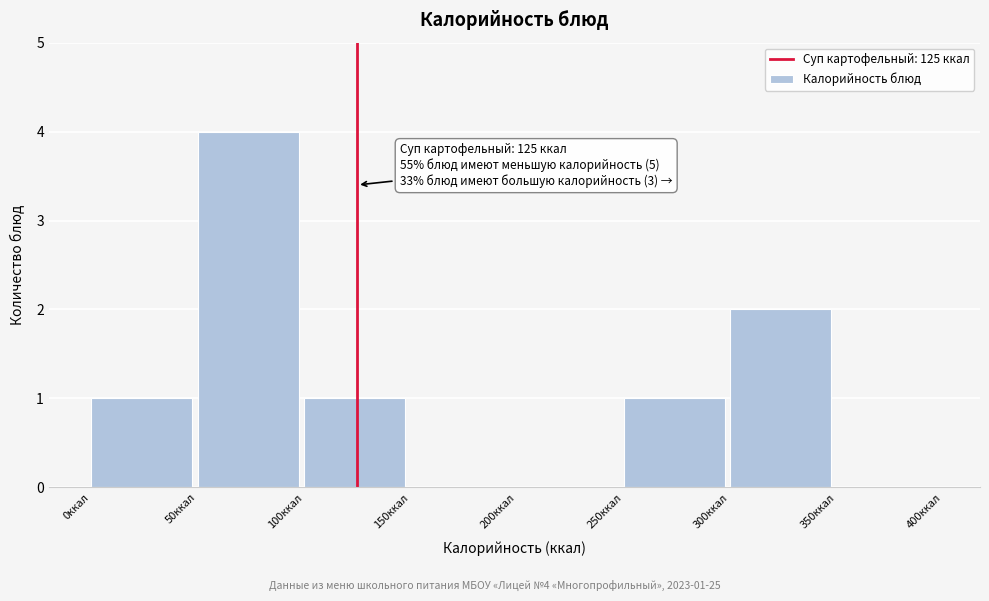

Over which range of the x-axis is the bar tallest?

50 to 100